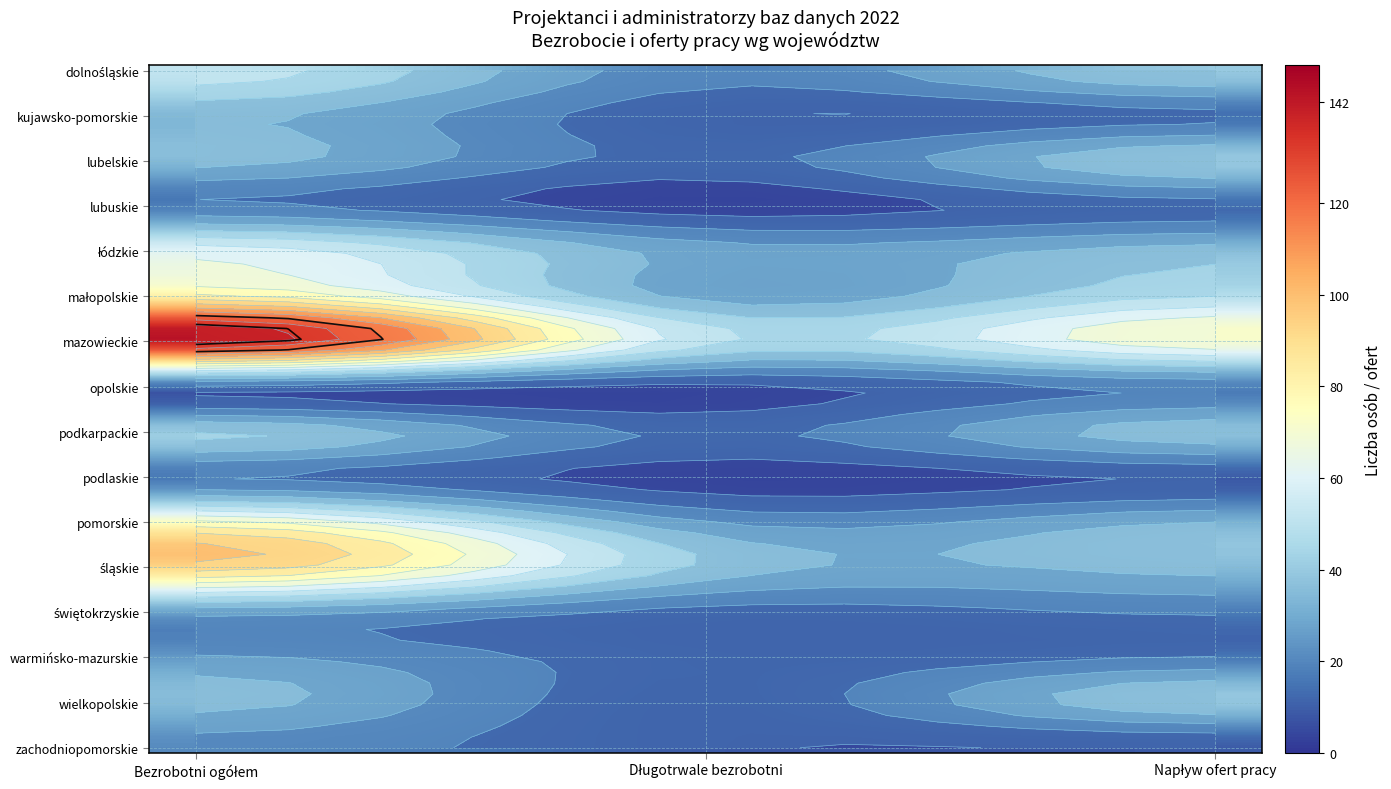

Count the małopolskie values in the range 29 to 82.

3